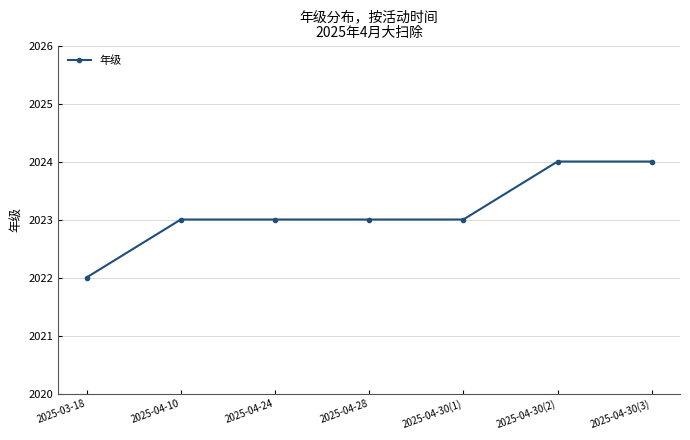

Which label corresponds to the smallest value in the chart?

2025-03-18